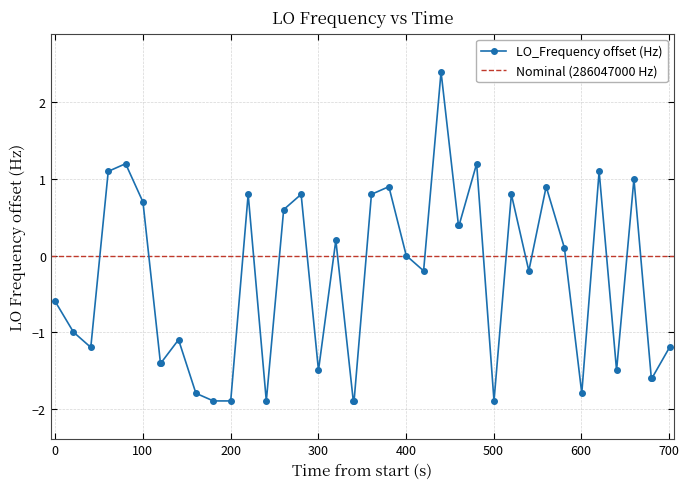

True or false: LO_Frequency offset (Hz) has more than 0 interior local peaks.

True